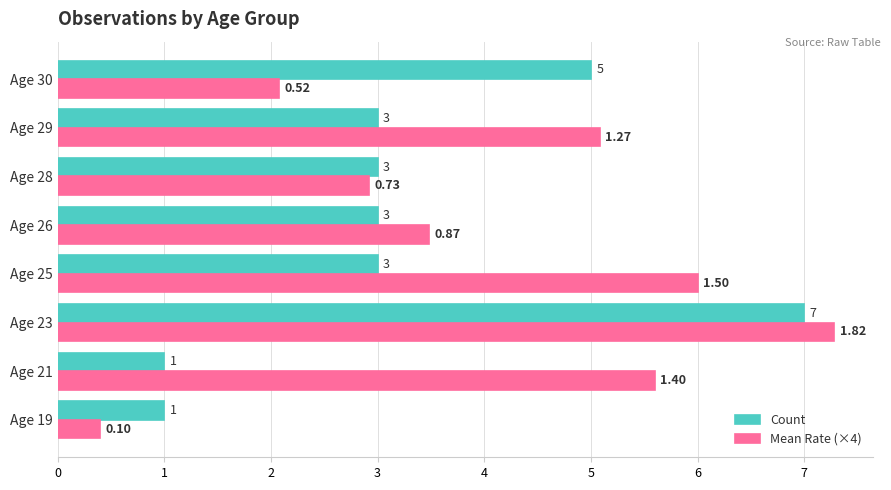

List the series in order of their peak value, highest first.

Mean Rate (×4), Count